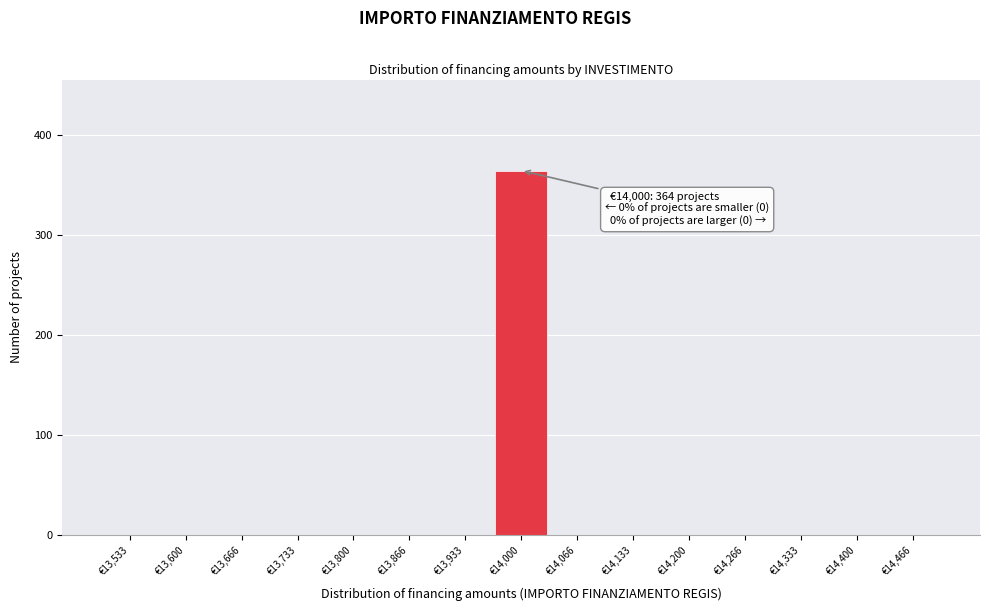

Which range on the x-axis has the tallest bar?

13970 to 14030